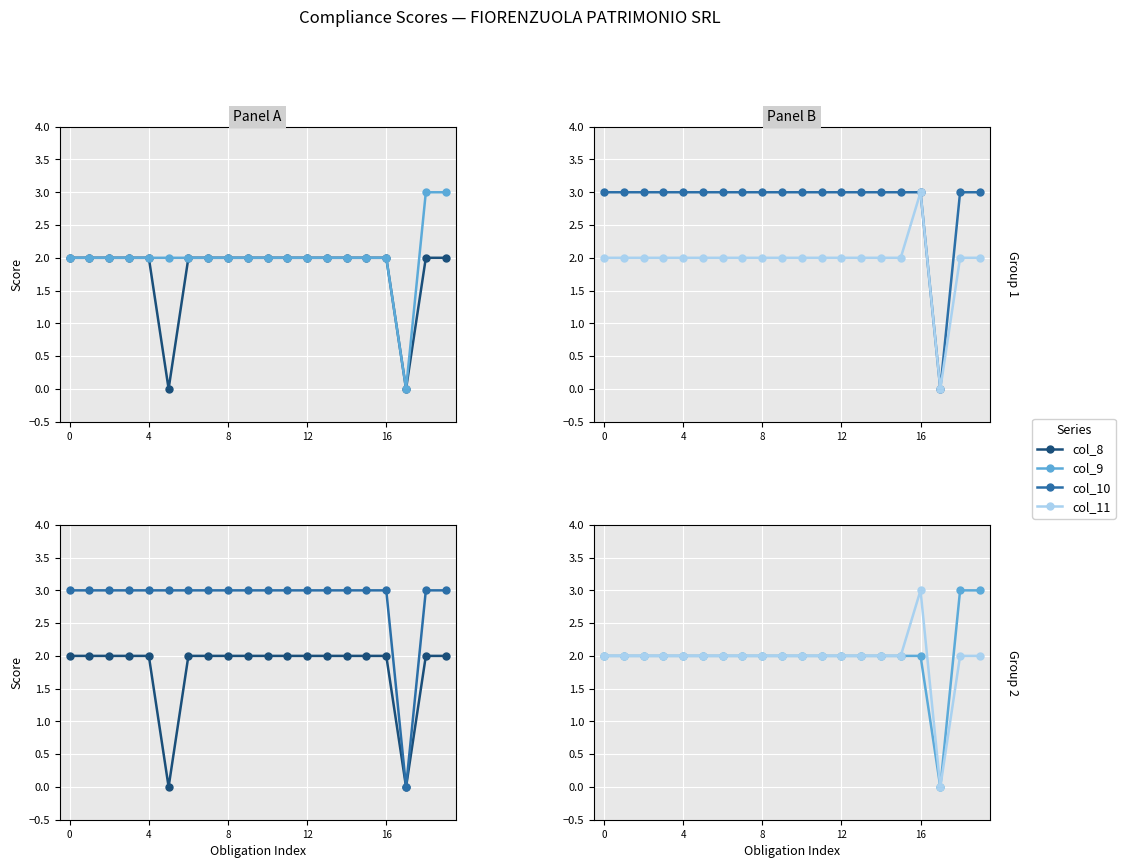

How many lines are shown in the chart?

4